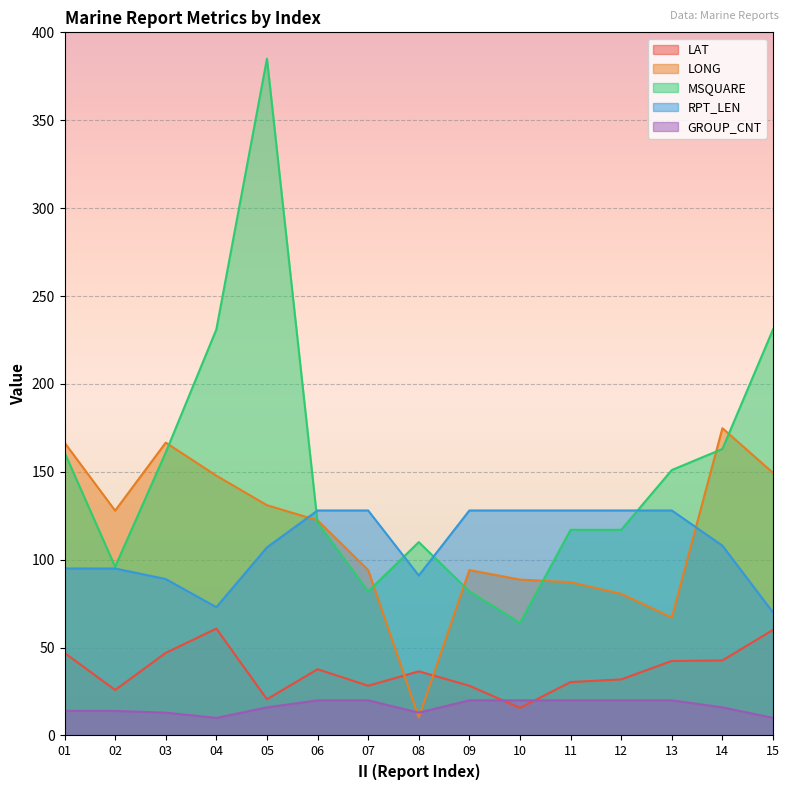

What is the difference between the LONG values at 14 and 12?

94.2